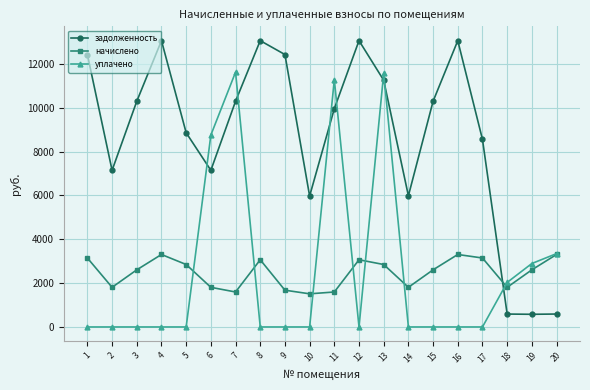

What is the lowest value of the задолженность series?

577.5